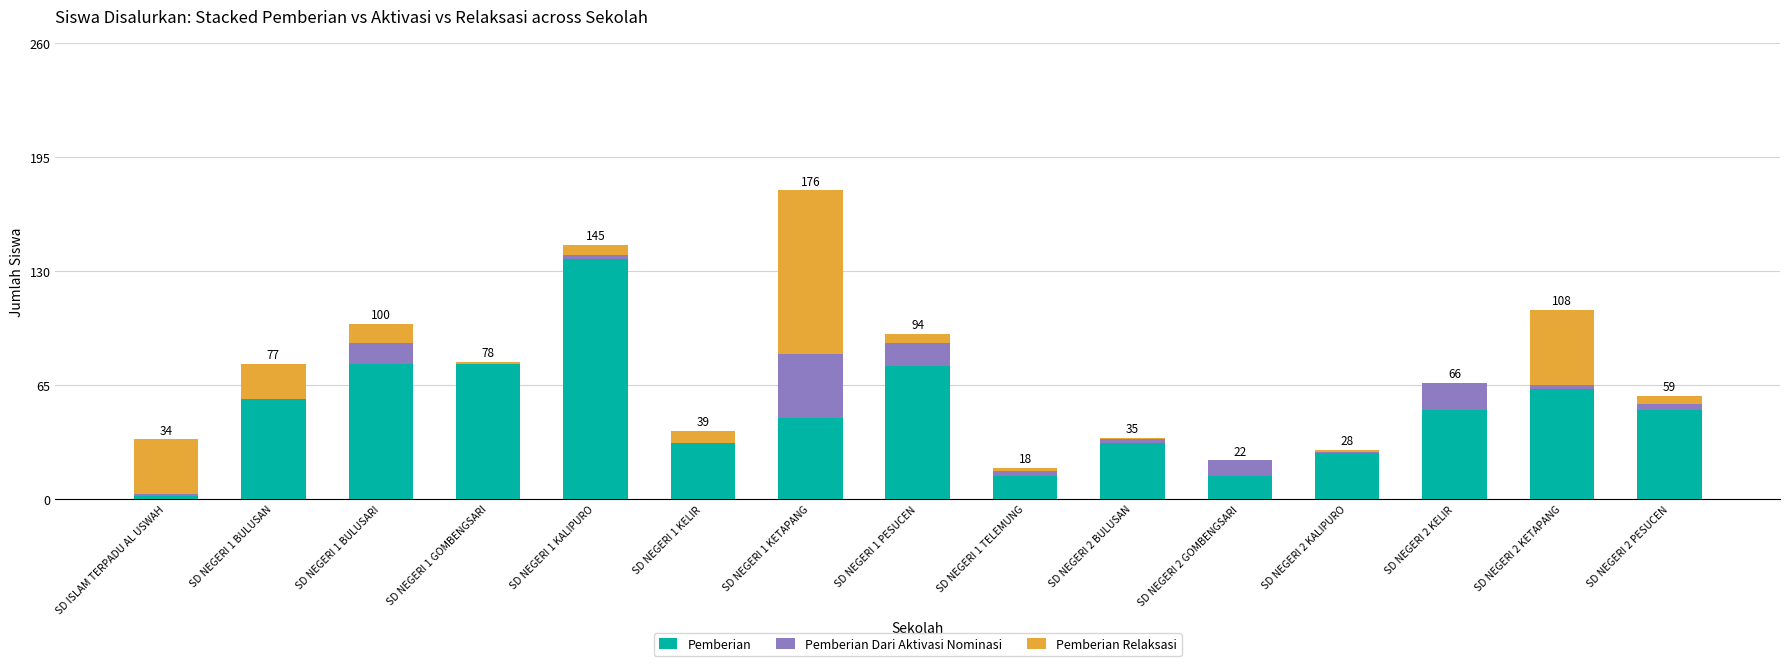

At which category is the sum across all series the highest?

SD NEGERI 1 KETAPANG